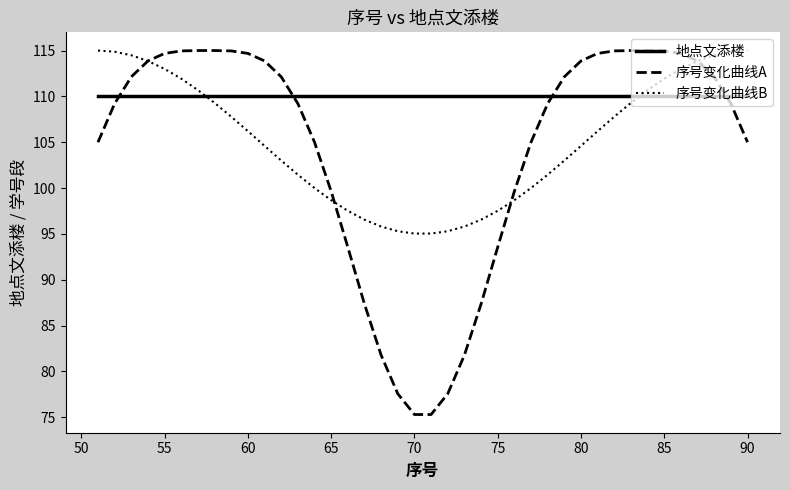

How many times do 序号变化曲线A and 序号变化曲线B cross each other?

4